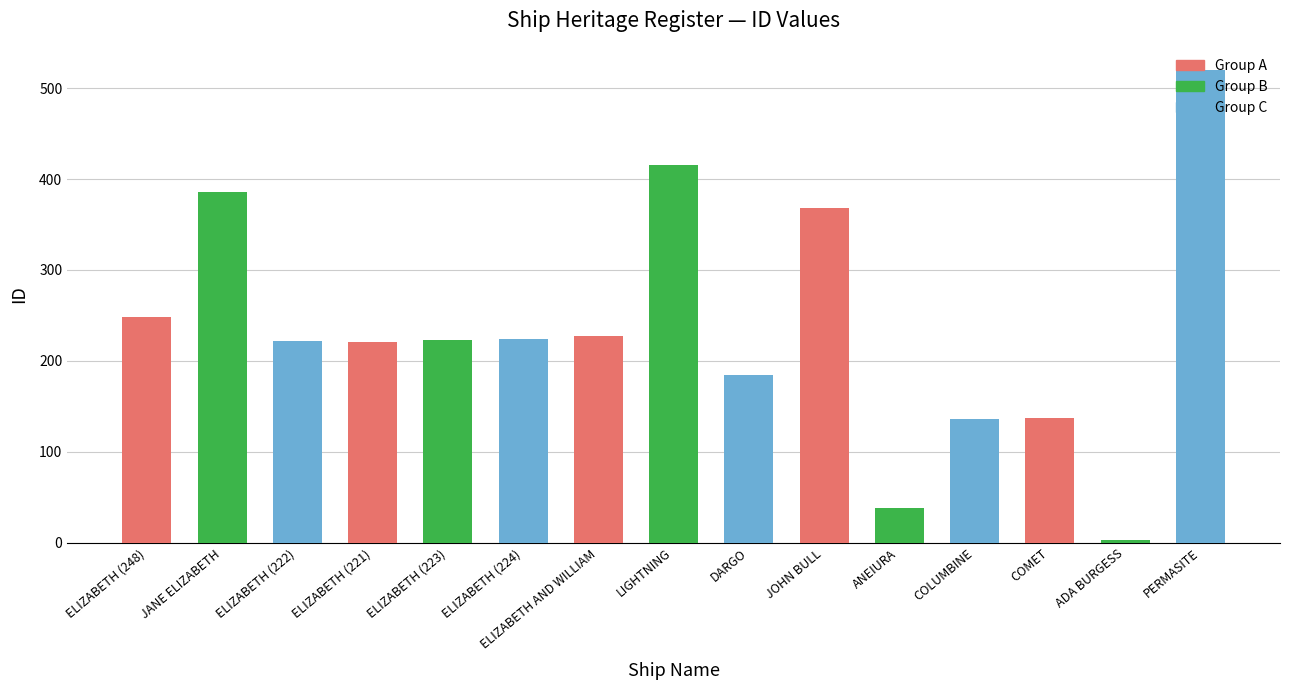

What is the average value?

237